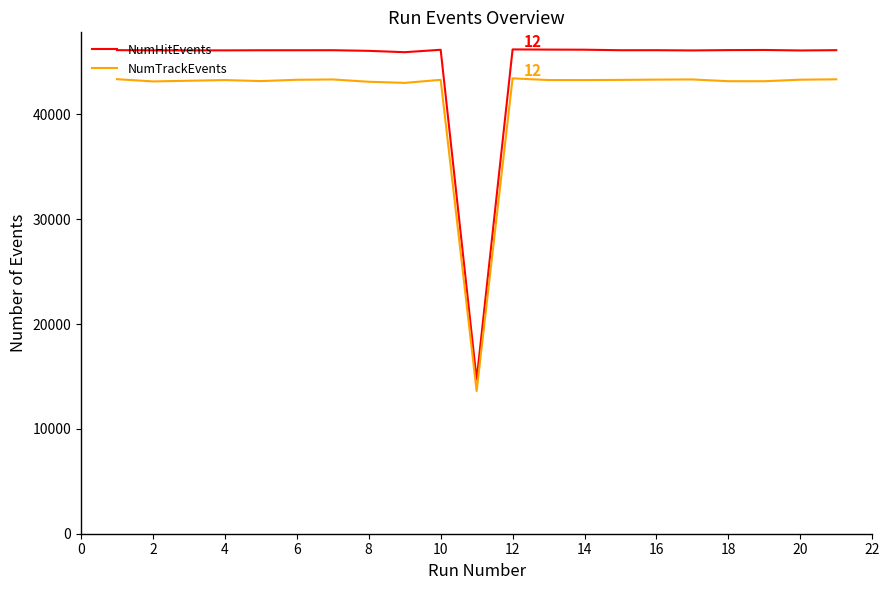

True or false: NumHitEvents and NumTrackEvents cross at least once.

False